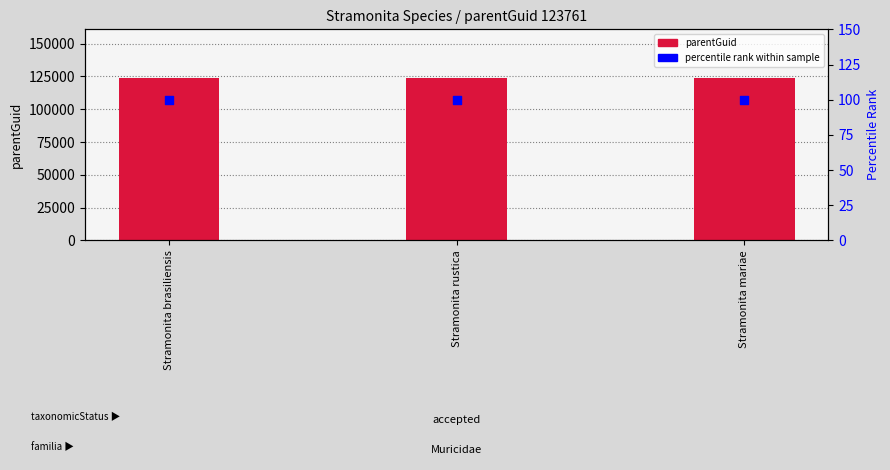

What is the total value across all series at Stramonita brasiliensis?

123861